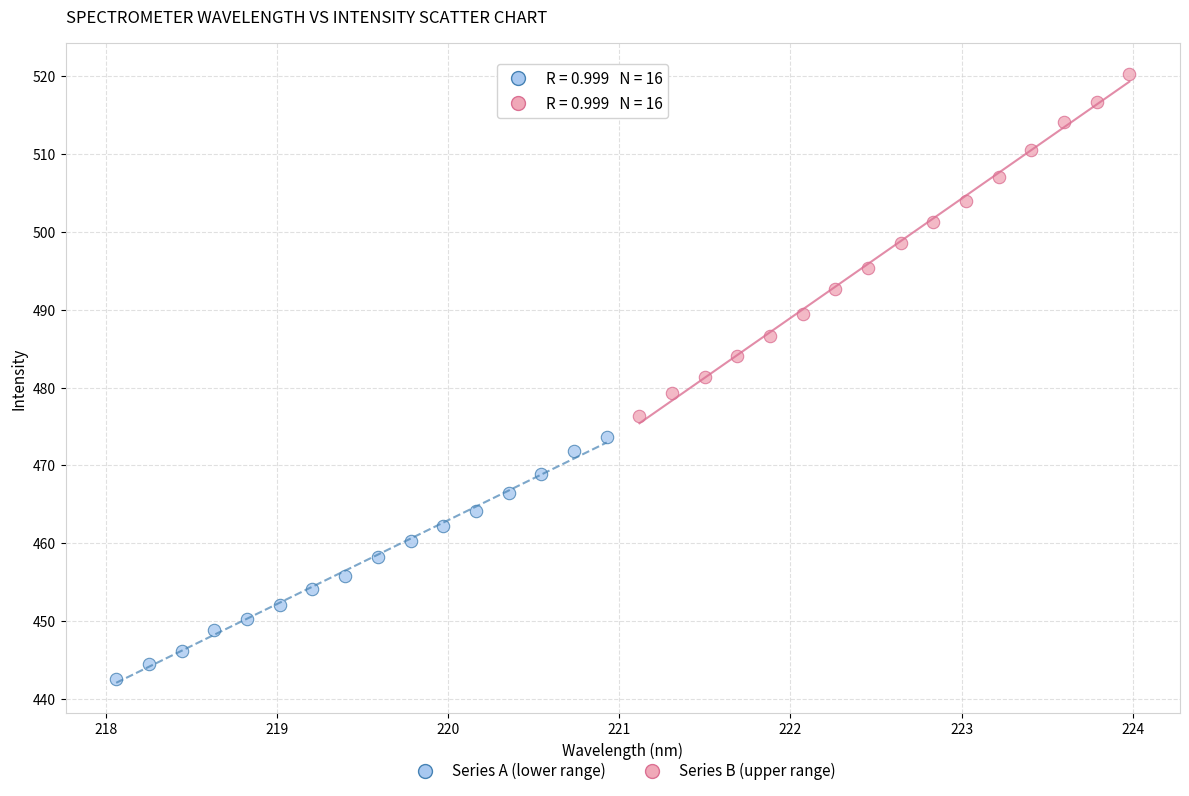

What are all the series names shown in the legend?

Series A (lower range), Series B (upper range)